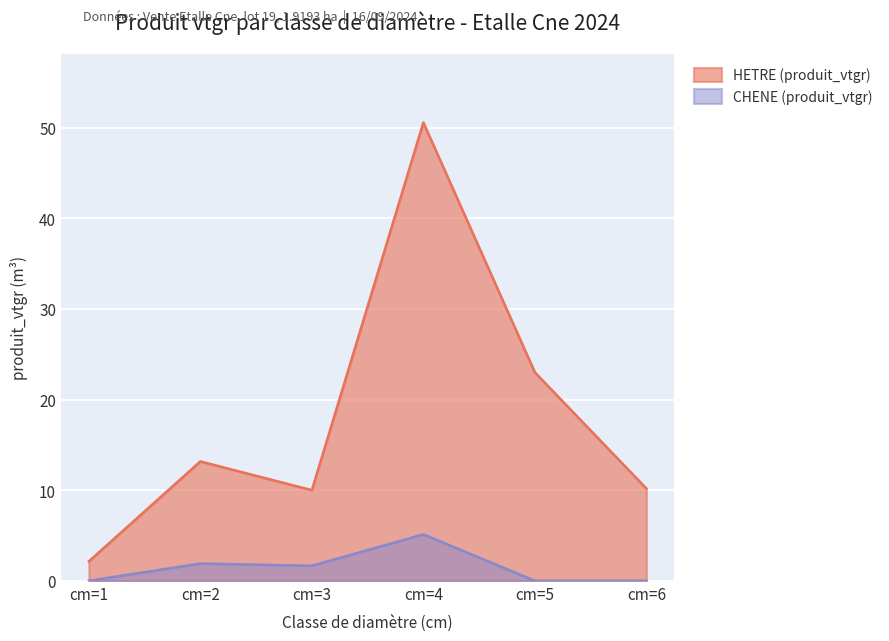

Which category has the highest value in the HETRE (produit_vtgr) series?

cm=4